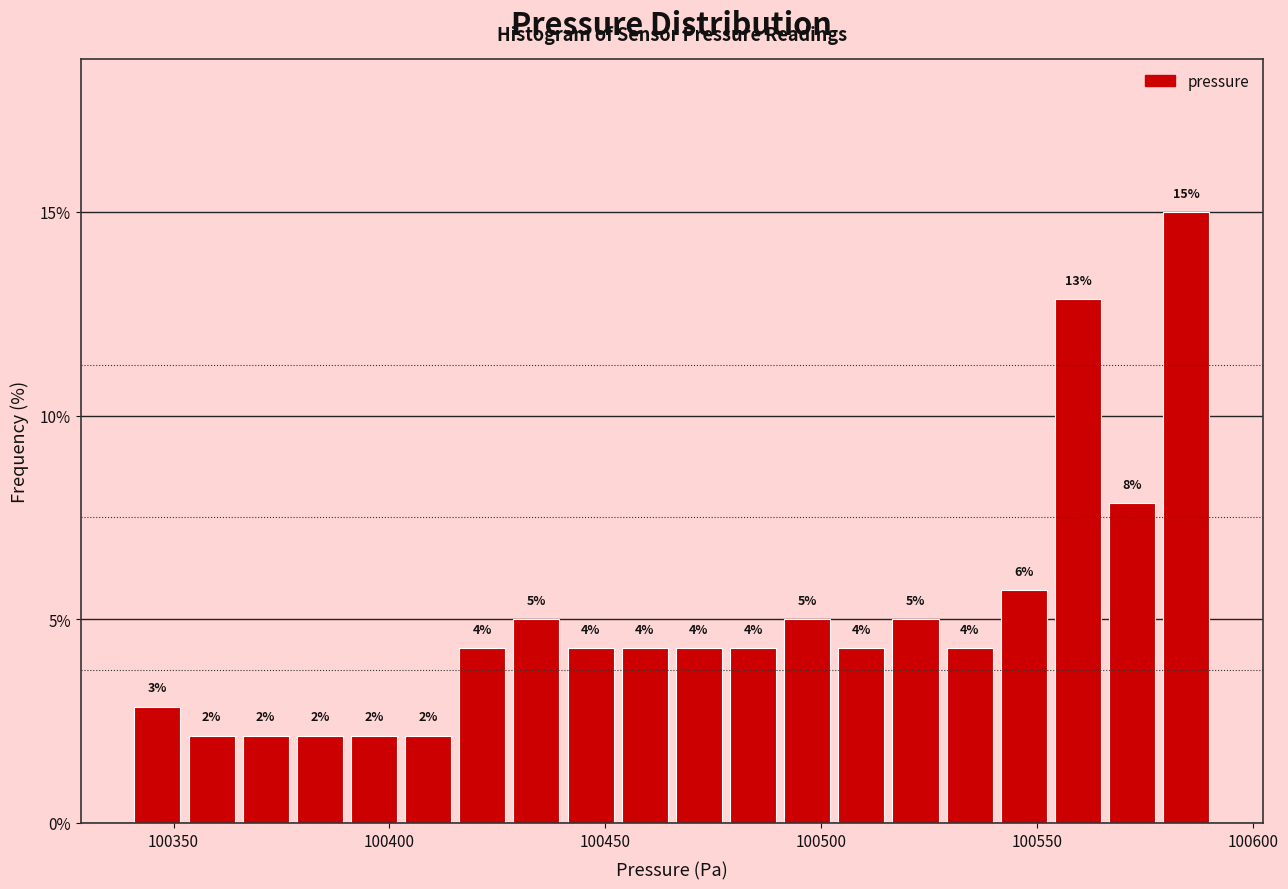

Read against the x-axis, roughly where is the centre of the tallest bar?

100585